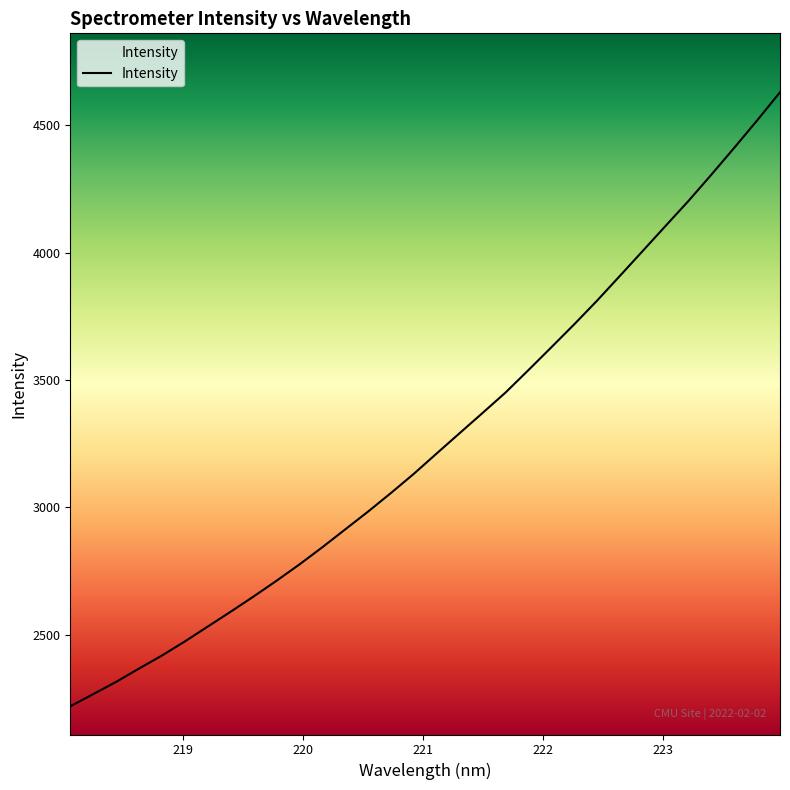

What is the minimum value shown in the chart?

2218.3